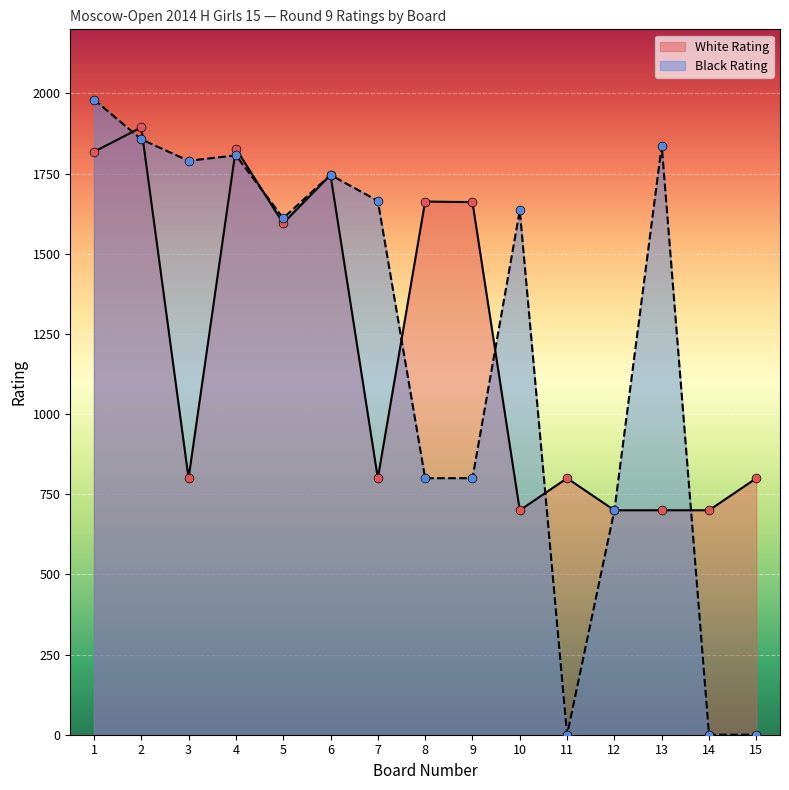

At how many categories does at least one series exceed 453?

15